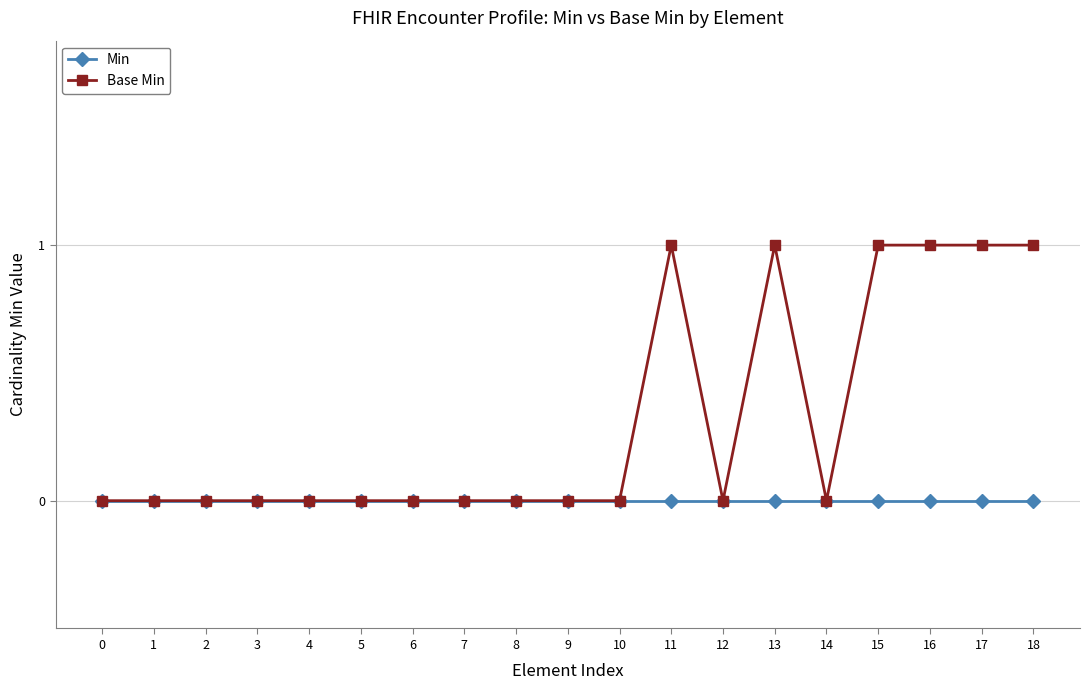

Reading right to left, what are all the values shown in this chart?

Min: 18=0	17=0	16=0	15=0	14=0	13=0	12=0	11=0	10=0	9=0	8=0	7=0	6=0	5=0	4=0	3=0	2=0	1=0	0=0
Base Min: 18=1	17=1	16=1	15=1	14=0	13=1	12=0	11=1	10=0	9=0	8=0	7=0	6=0	5=0	4=0	3=0	2=0	1=0	0=0